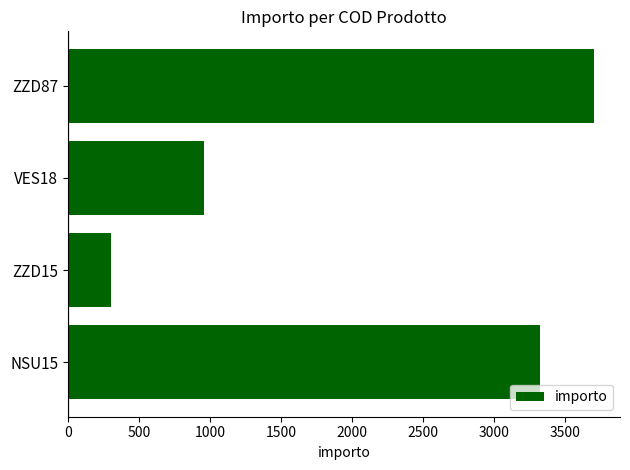

Rank the categories by value from highest to lowest.

ZZD87, NSU15, VES18, ZZD15